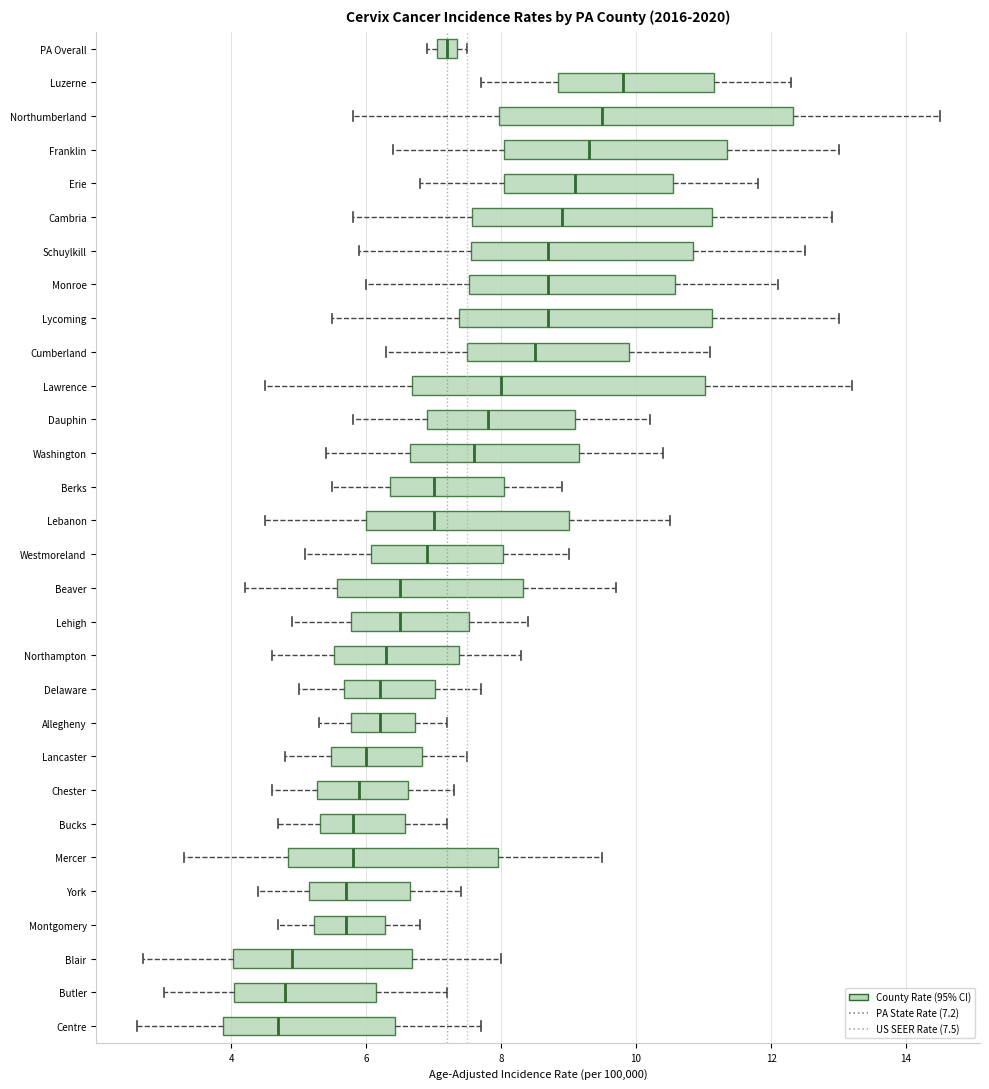

Where does the left whisker of the box for Bucks end on the x-axis? The values are not printed on the chart, so give them approximately, as read against the axis.

4.8